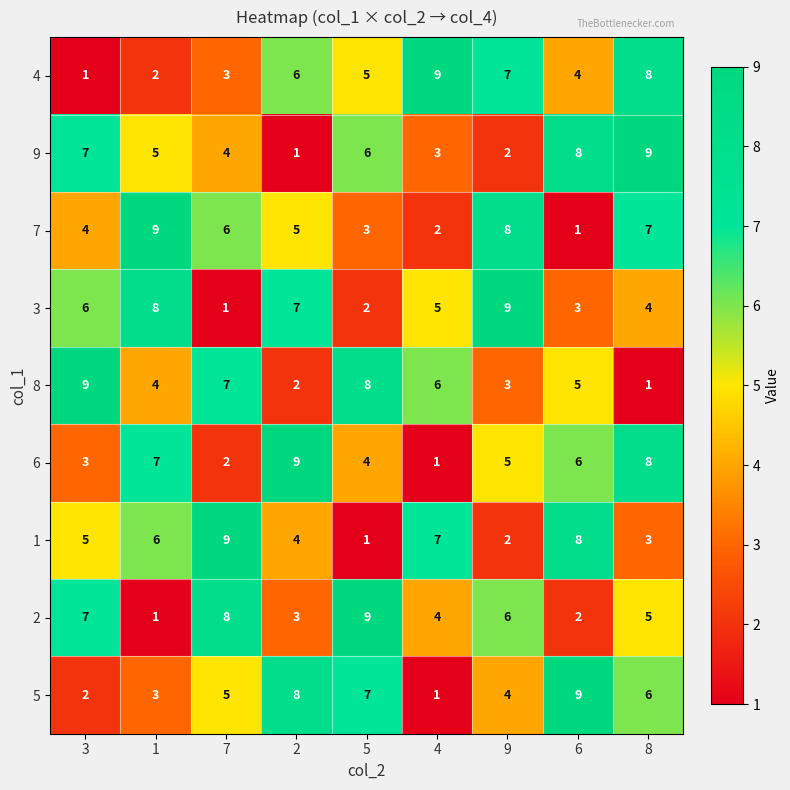

What is the sum of the 4 values at 2 and 6?

10